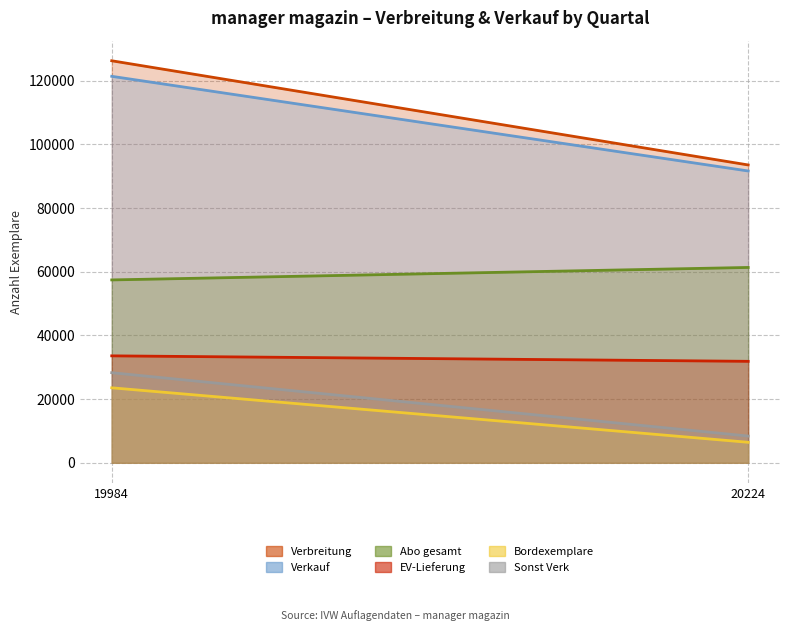

What is the maximum value for EV-Lieferung?

33576